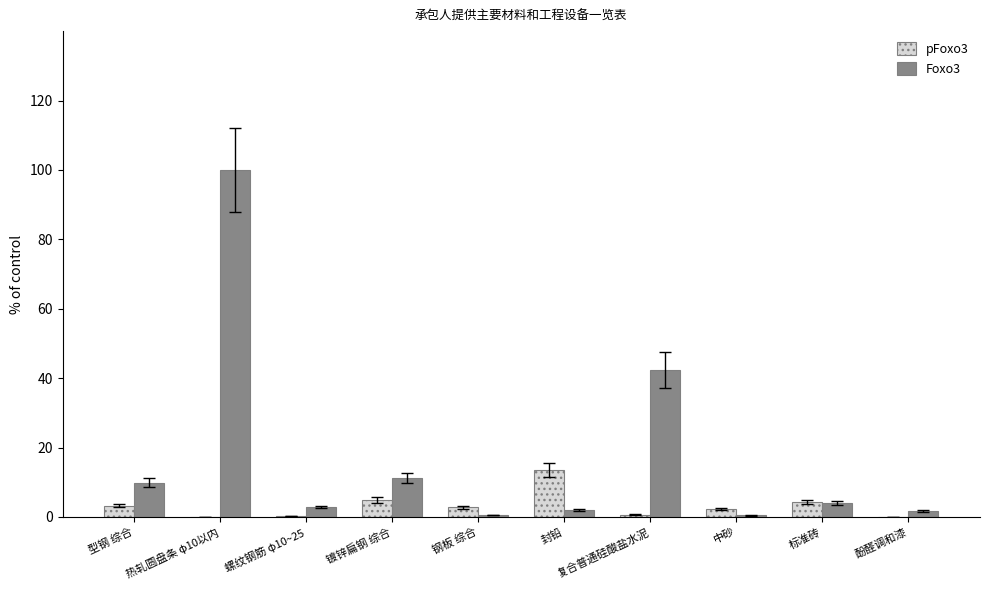

At which label does pFoxo3 reach its peak?

封铅